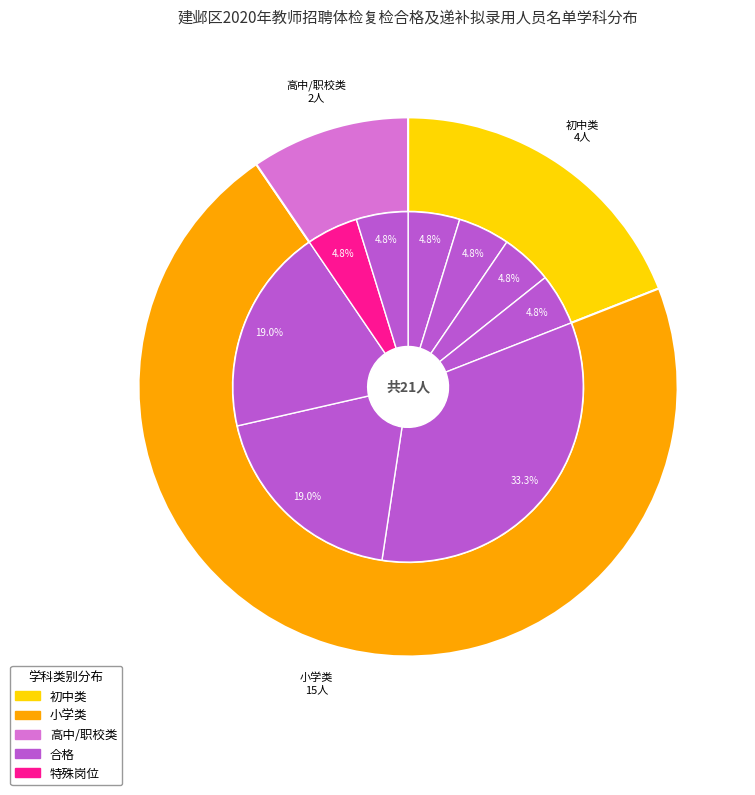

How many slices are in this pie chart?

9